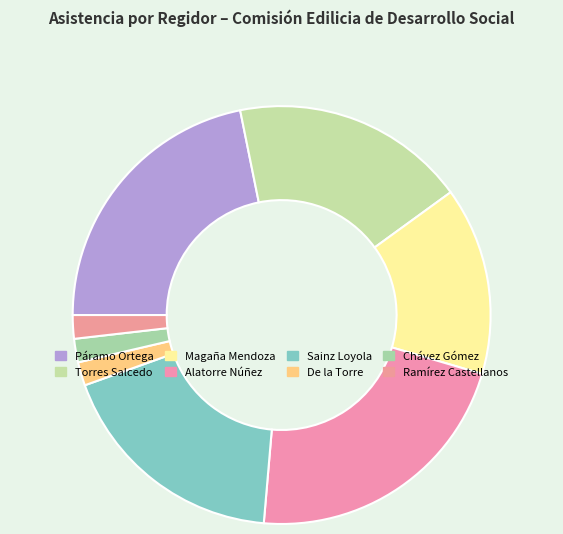

Does any single category account for the majority?

No